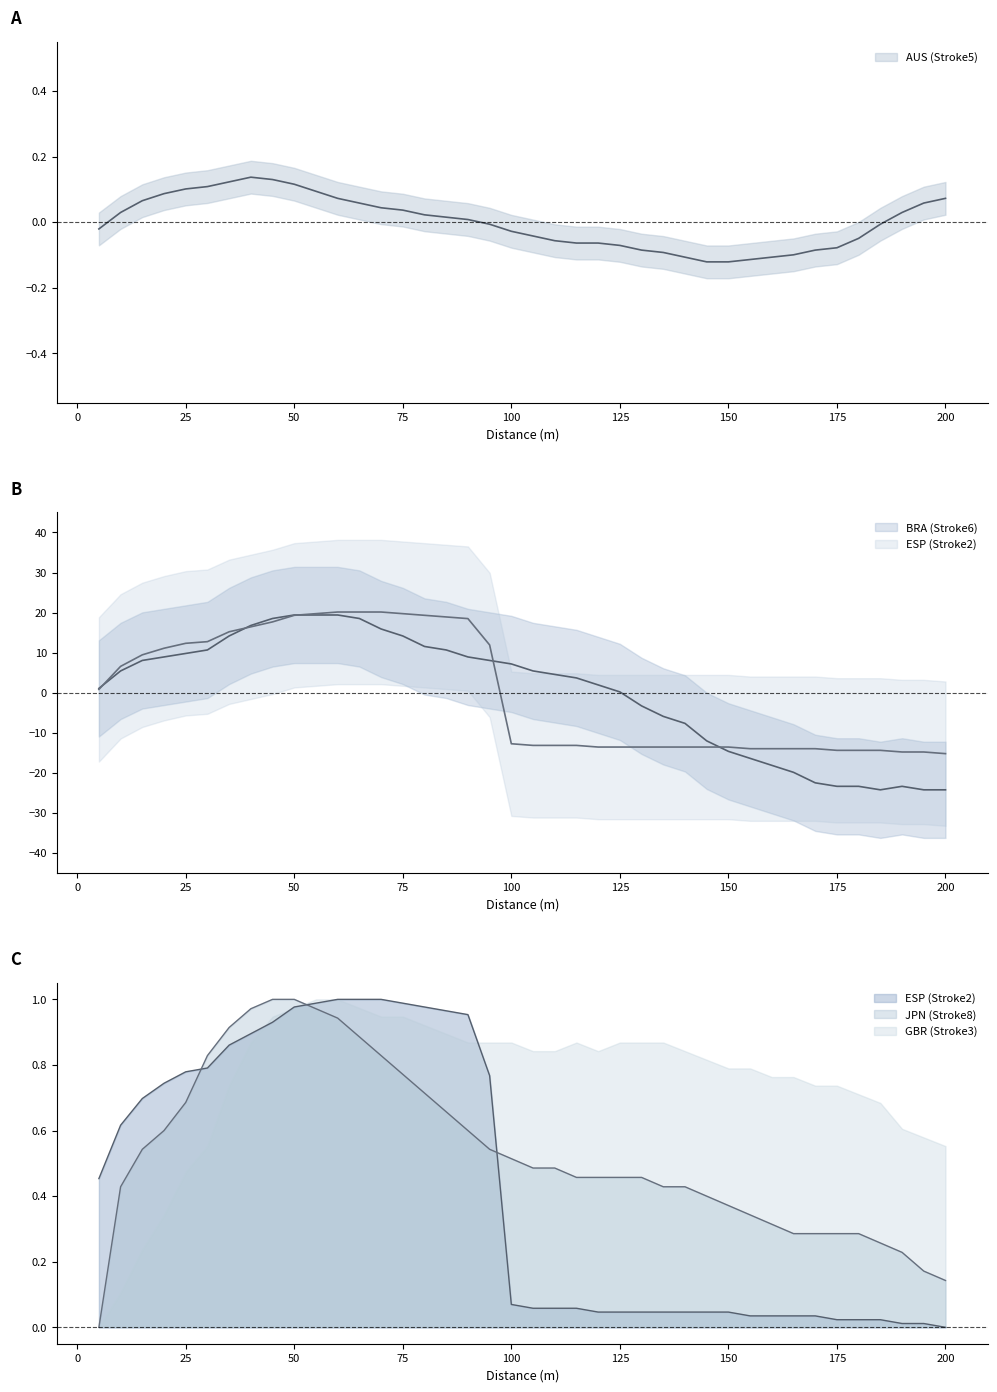

True or false: JPN (Stroke8) and AUS (Stroke5) intersect in this chart.

False